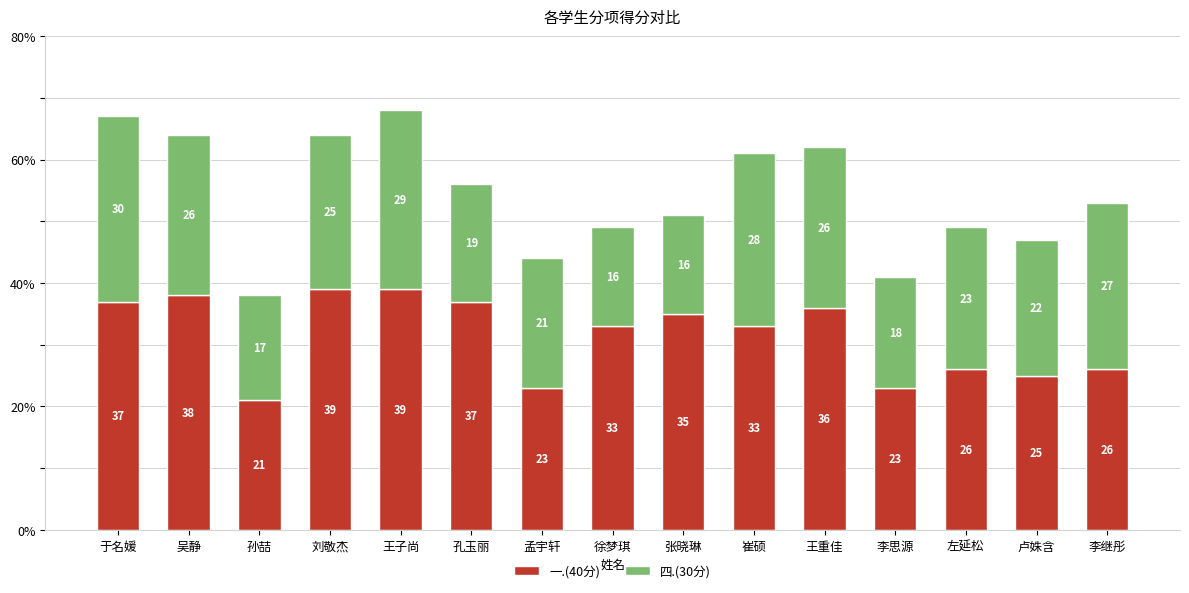

Reading left to right, list the values for the 一.(40分) series.

于名媛=37	吴静=38	孙喆=21	刘敬杰=39	王子尚=39	孔玉丽=37	孟宇轩=23	徐梦琪=33	张晓琳=35	崔硕=33	王重佳=36	李思源=23	左延松=26	卢姝含=25	李继彤=26